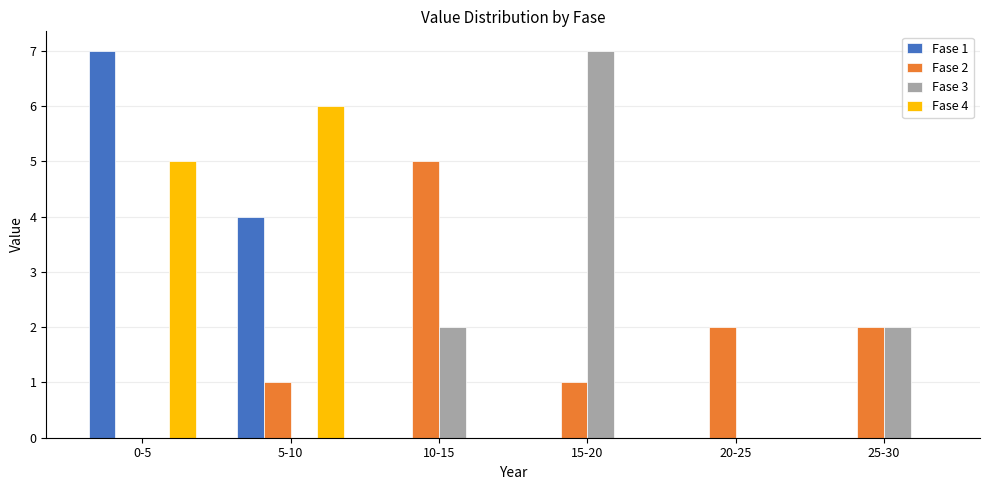

Reading right to left, what are all the values shown in this chart?

Fase 1: 25-30=0	20-25=0	15-20=0	10-15=0	5-10=4	0-5=7
Fase 2: 25-30=2	20-25=2	15-20=1	10-15=5	5-10=1	0-5=0
Fase 3: 25-30=2	20-25=0	15-20=7	10-15=2	5-10=0	0-5=0
Fase 4: 25-30=0	20-25=0	15-20=0	10-15=0	5-10=6	0-5=5